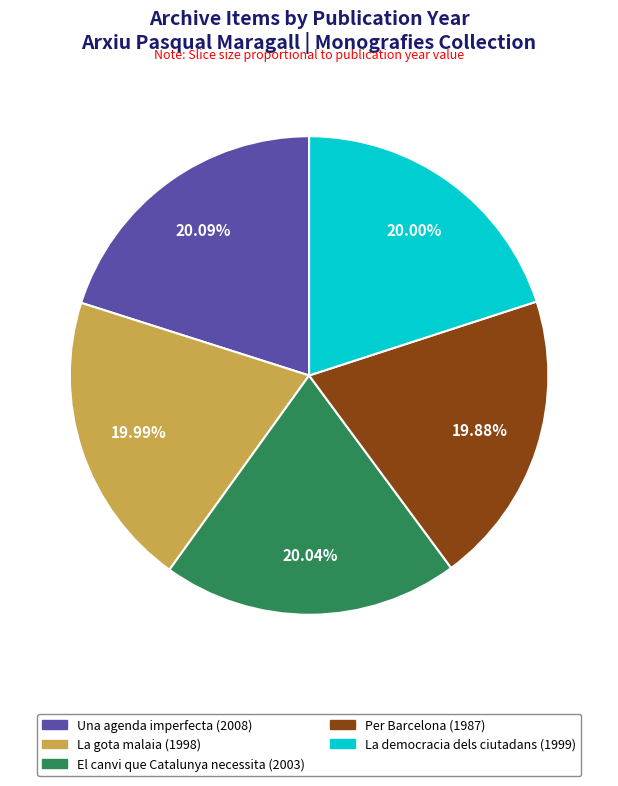

Combined, do Una agenda imperfecta (2008) and Per Barcelona (1987) account for over 50%?

No